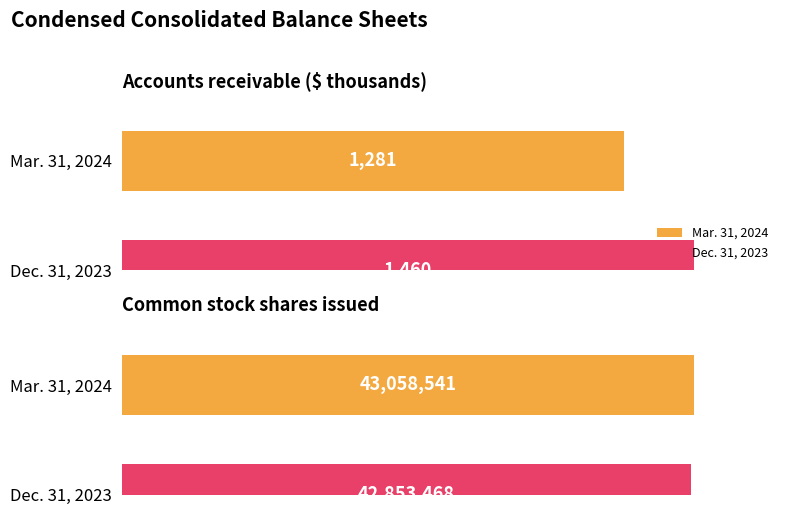

List the series in order of their overall mean, highest first.

Mar. 31, 2024, Dec. 31, 2023